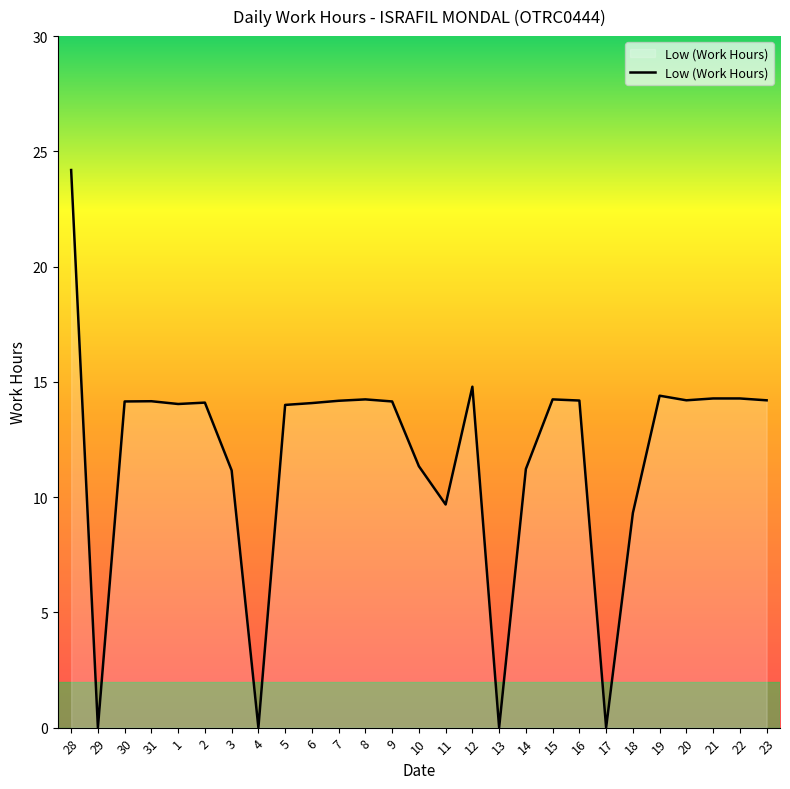

Which label corresponds to the largest value in the chart?

28